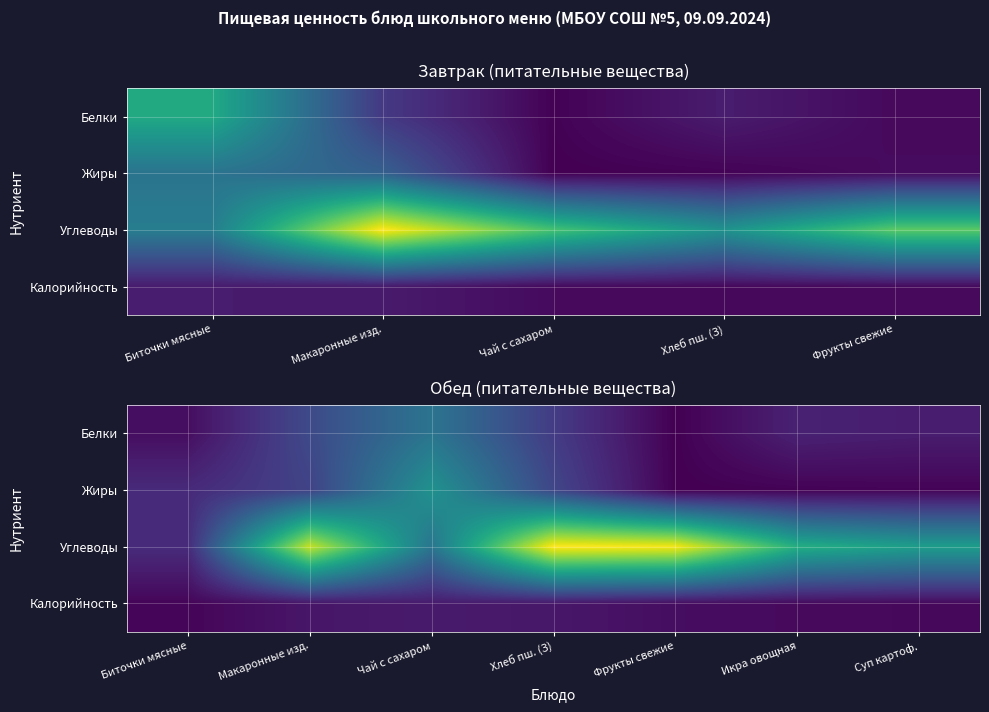

At which category is the sum across all series the highest?

Хлеб пш. (З)